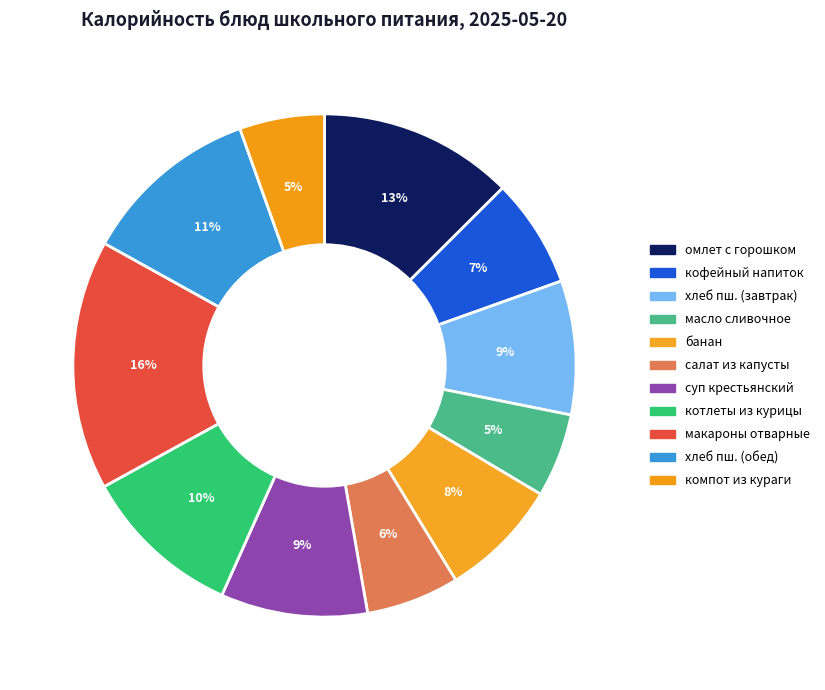

Is there a majority slice in this chart?

No